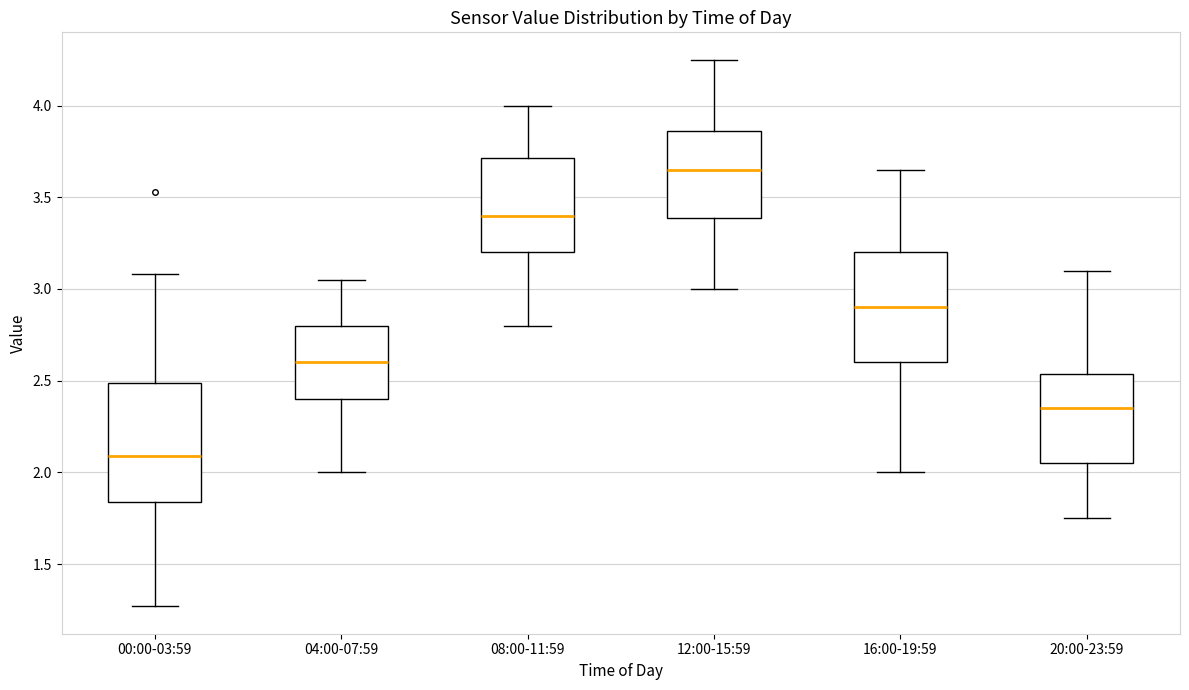

Which box has the highest median line?

12:00-15:59